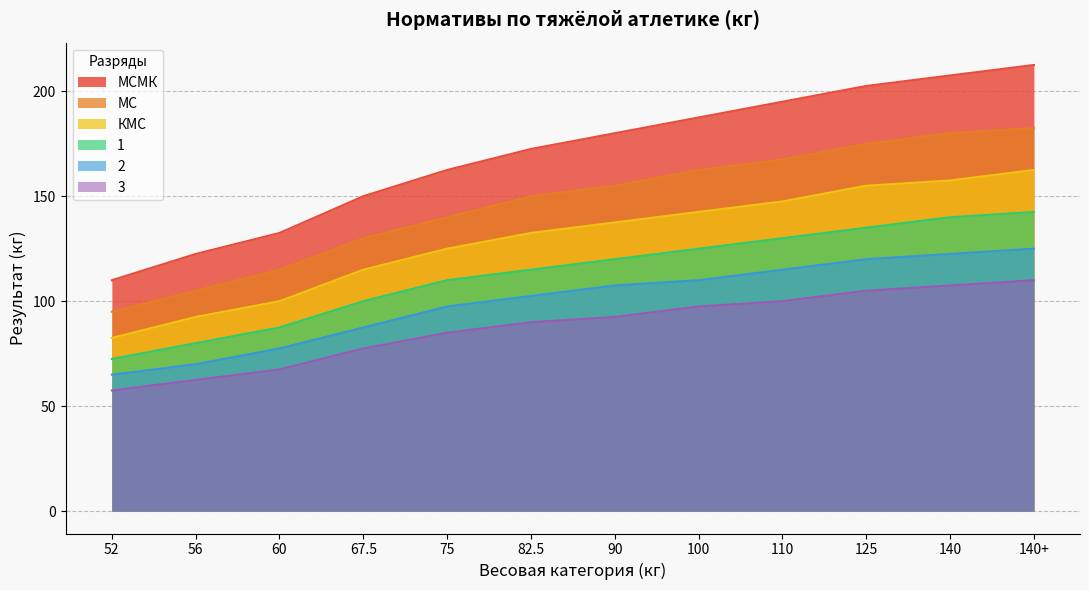

True or false: 1 and 2 intersect in this chart.

False